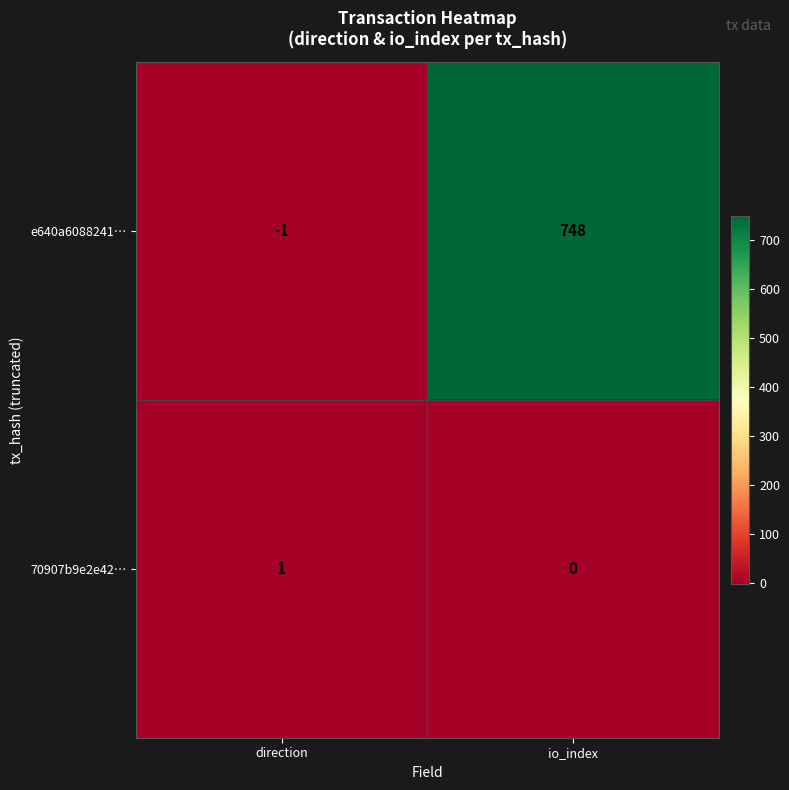

What is the difference between the highest and lowest values at io_index?

748